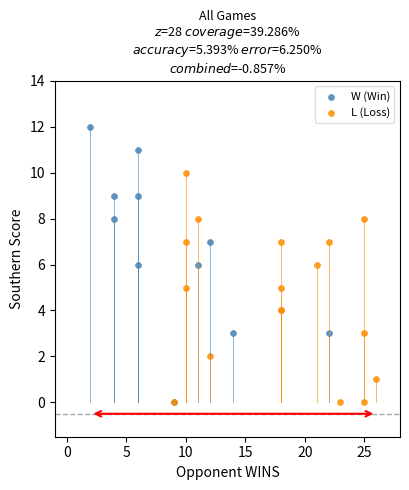

Which series contains the highest Y value?

W (Win)